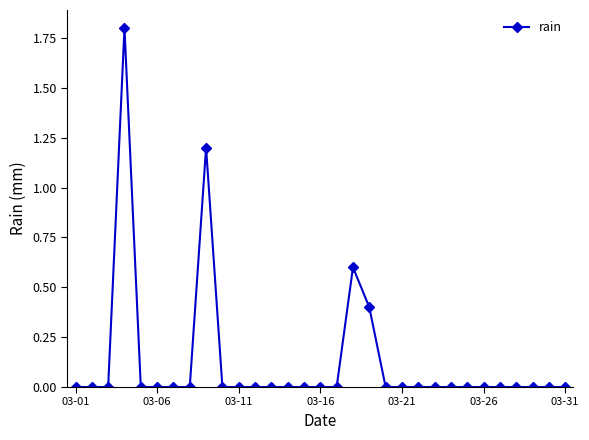

Does the chart have visible grid lines?

No